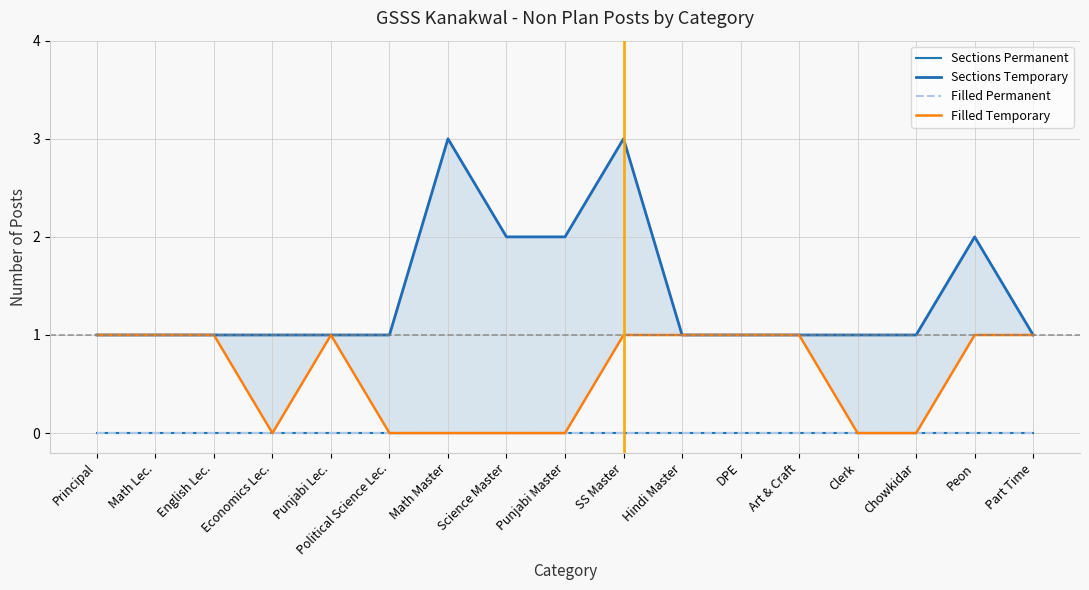

Which series has the widest spread of values?

Sections Temporary